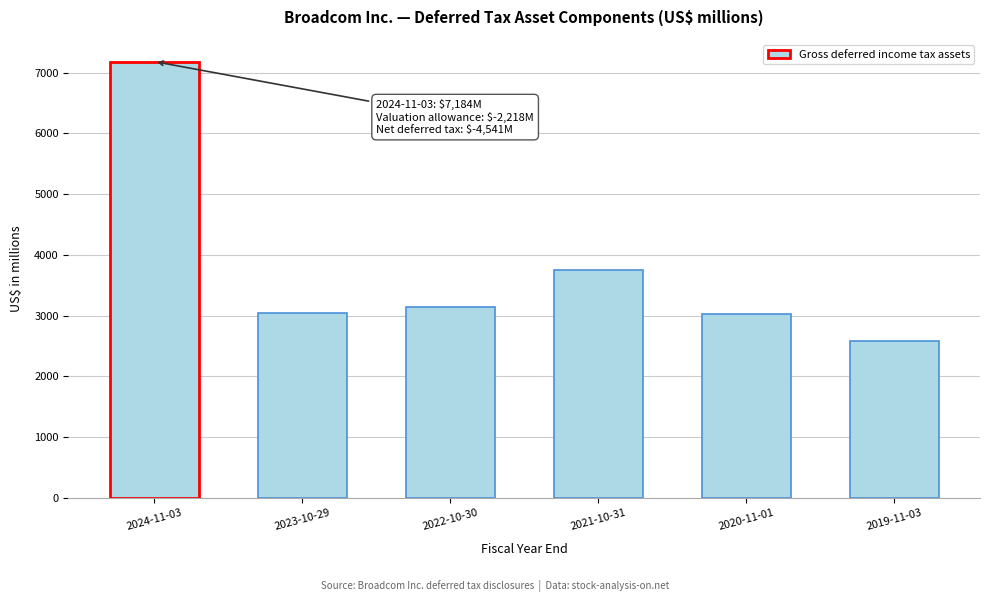

What is the value of the 5th bar from the left?

3024